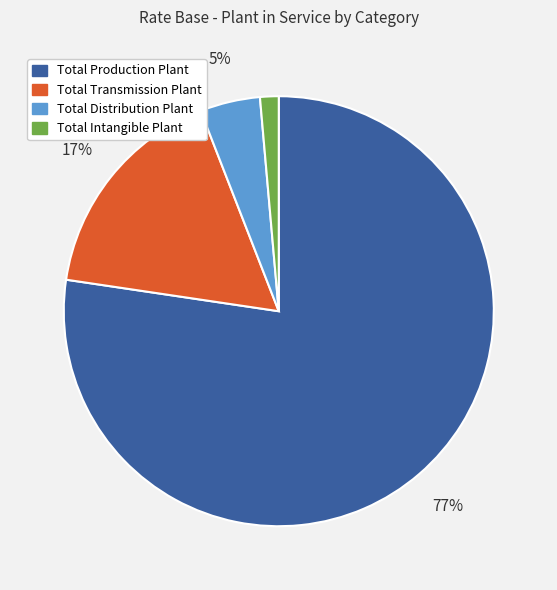

Approximately how many times larger is the value at Total Distribution Plant compared to Total Transmission Plant?

0.3